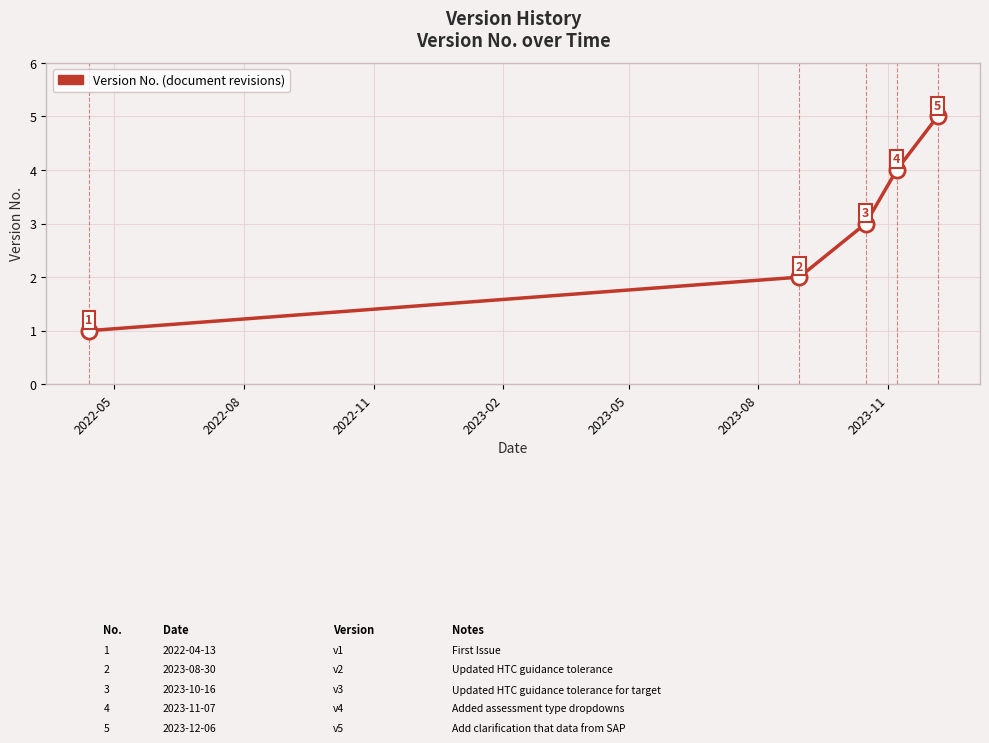

What is the sum of all values?

15